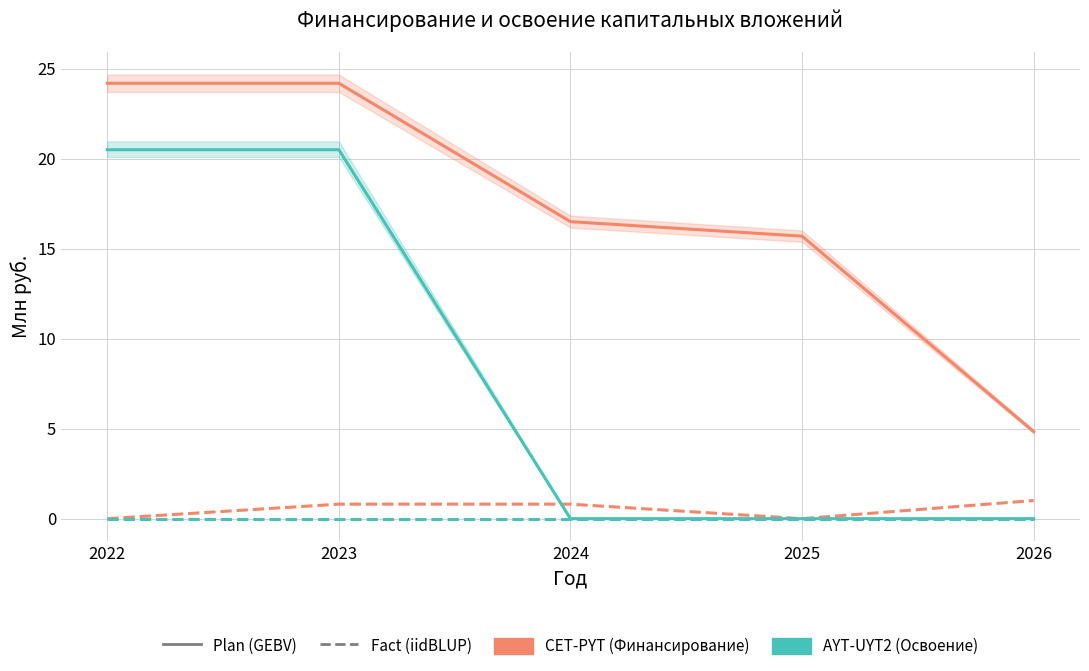

Reading right to left, list all the values displayed in this chart.

Финансирование (Plan): 2026=4.8	2025=15.7	2024=16.5	2023=24.2	2022=24.2
Финансирование (Fact): 2026=1.0	2025=0.0	2024=0.8	2023=0.8	2022=0.0
Освоение (Plan): 2026=0.0	2025=0.0	2024=0.0	2023=20.5	2022=20.5
Освоение (Fact): 2026=0.0	2025=0.0	2024=0.0	2023=0.0	2022=0.0